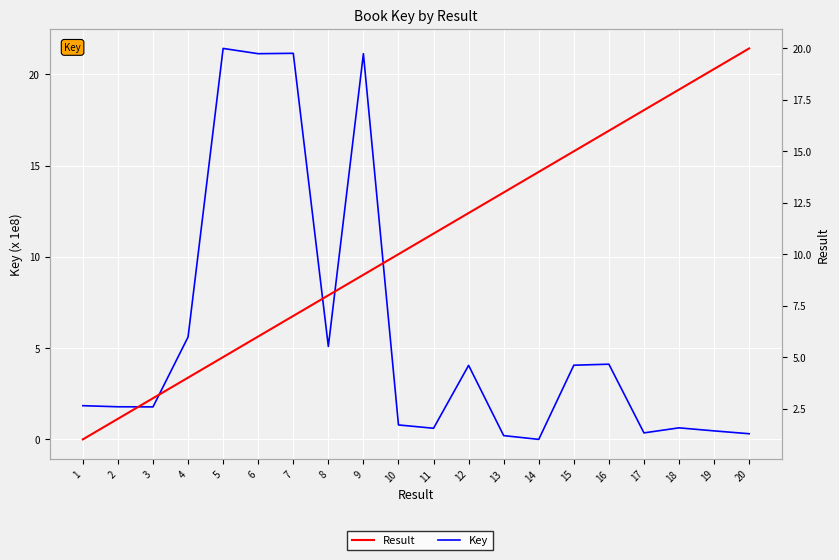

Rank the categories by Result value from highest to lowest.

20, 19, 18, 17, 16, 15, 14, 13, 12, 11, 10, 9, 8, 7, 6, 5, 4, 3, 2, 1